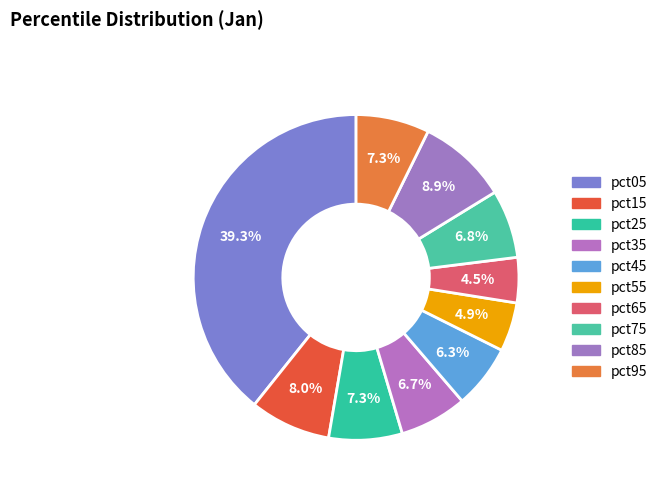

Do pct95 and pct65 together represent more than half of the pie?

No